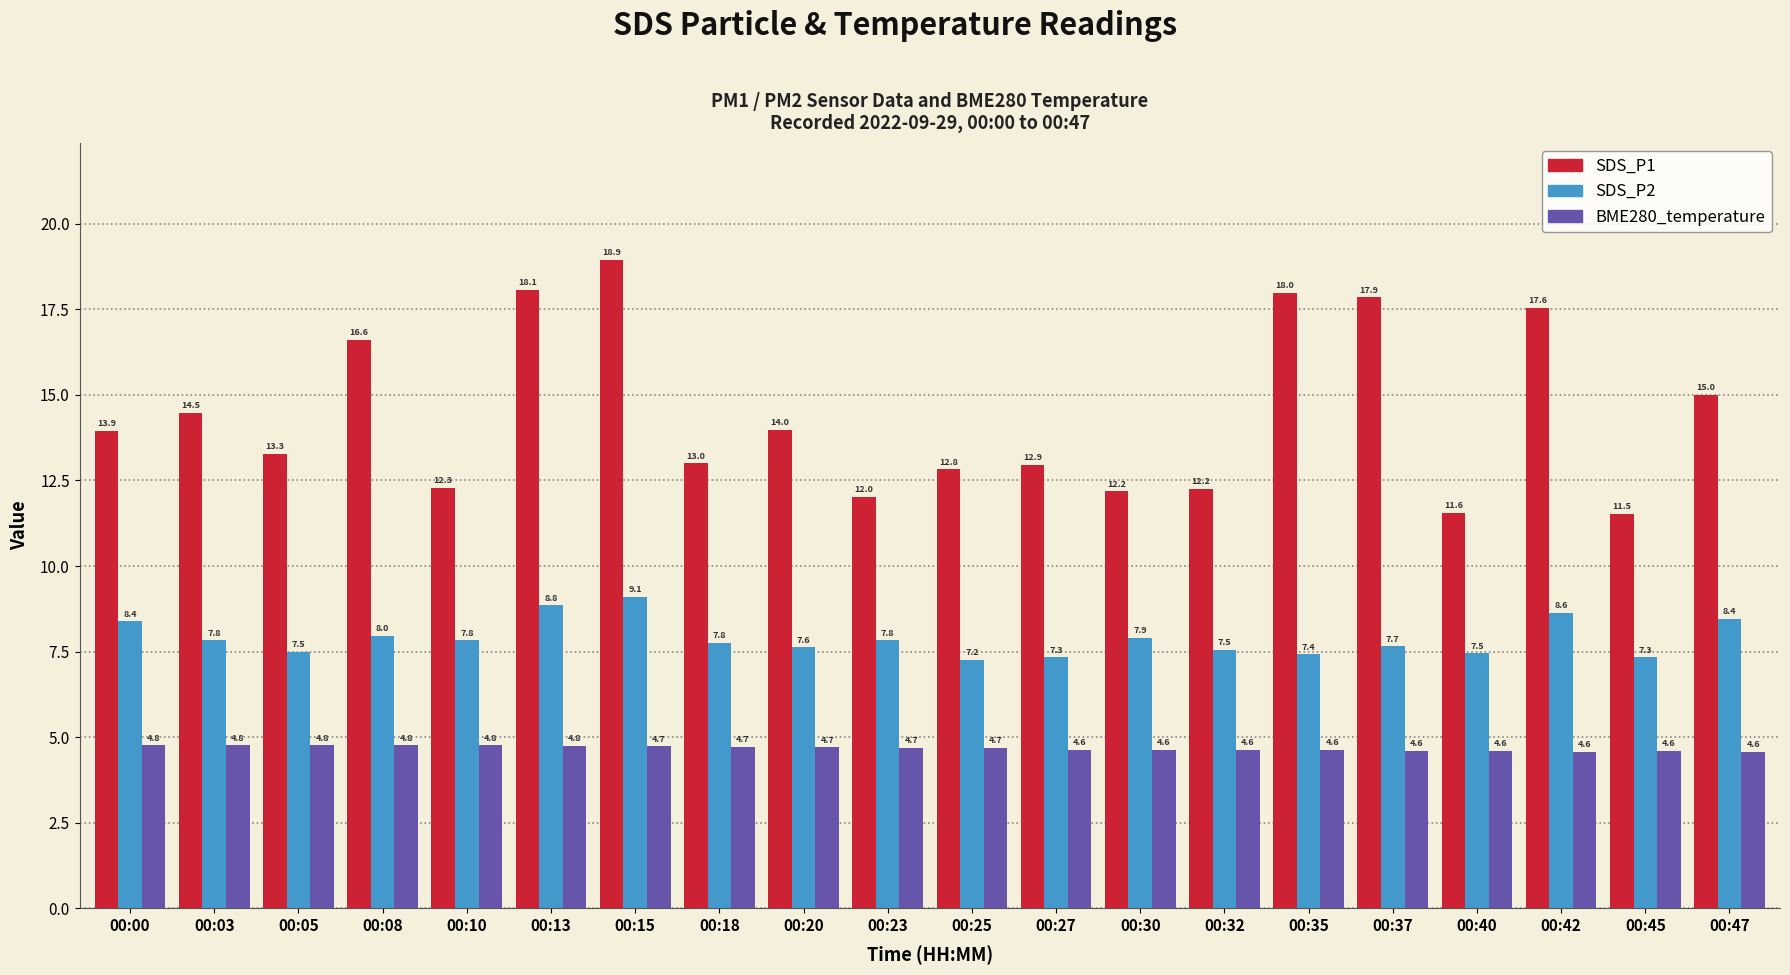

Rank the series at 00:23 from lowest to highest value.

BME280_temperature, SDS_P2, SDS_P1